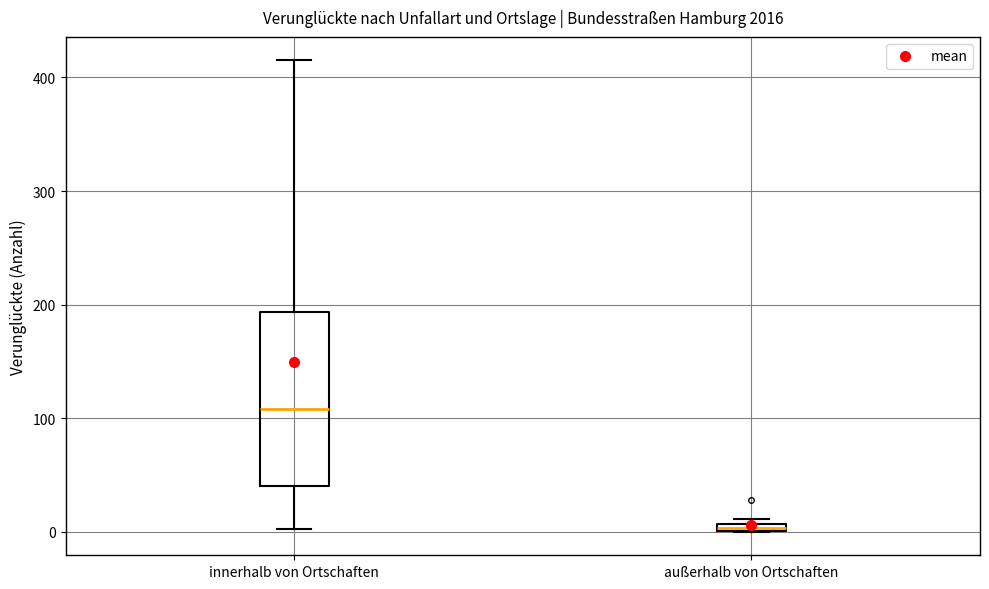

Which box is the tallest, from its lower edge to its upper edge?

innerhalb von Ortschaften